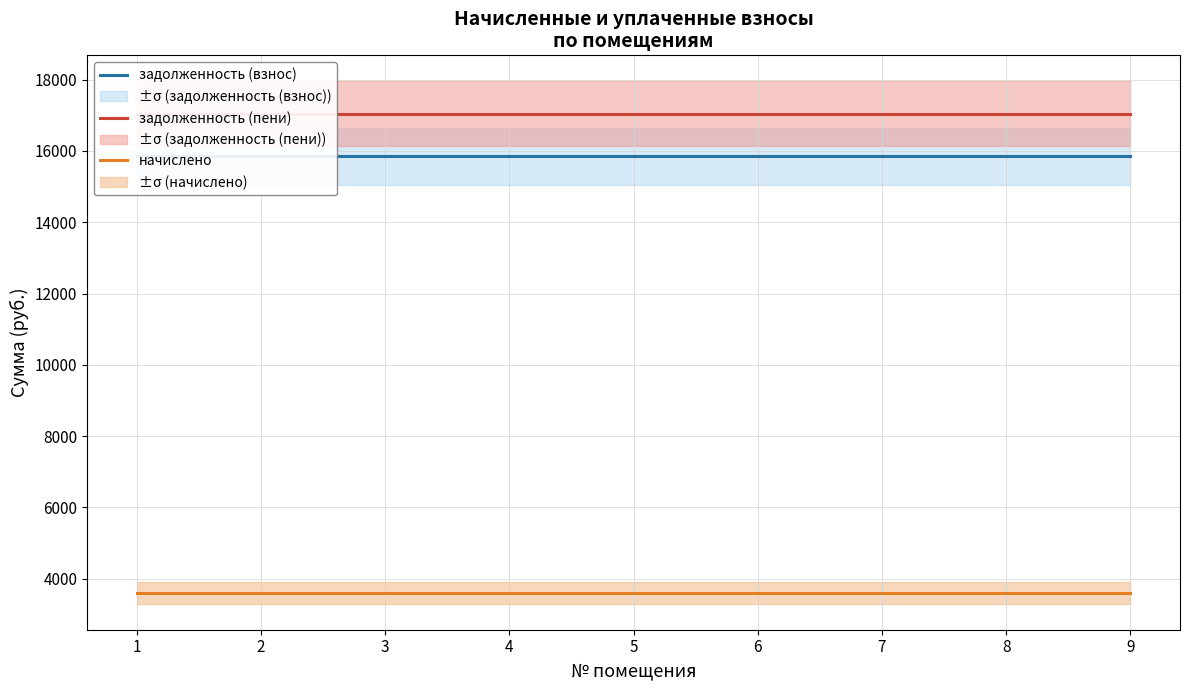

True or false: задолженность (взнос) and задолженность (пени) cross at least once.

False